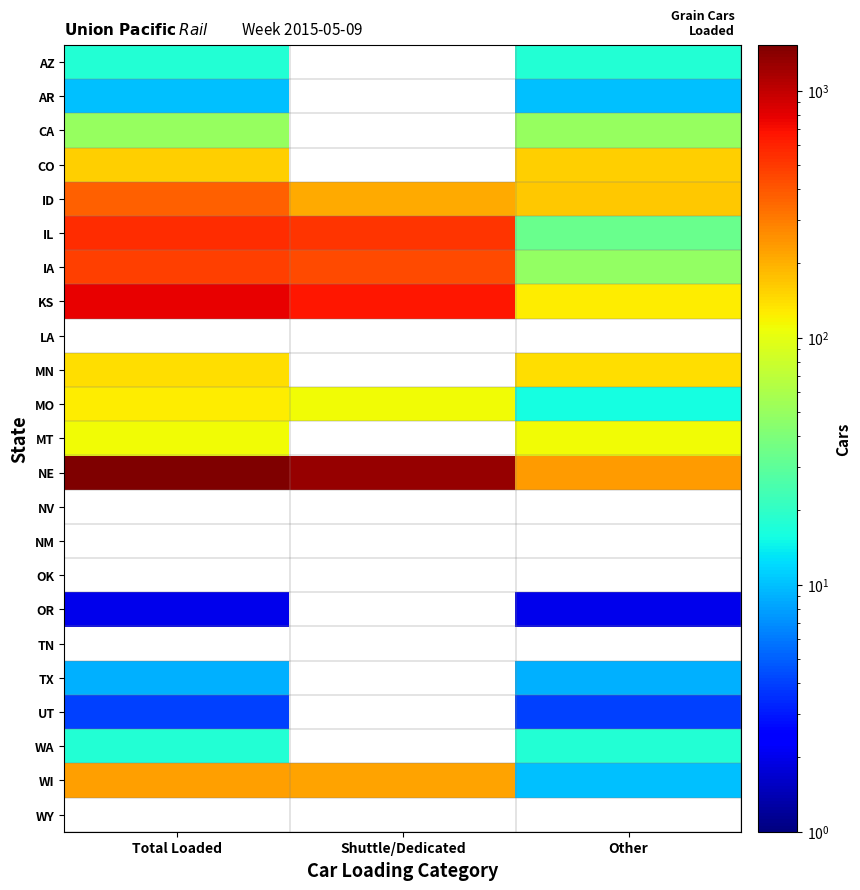

How many distinct data groups are displayed?

23